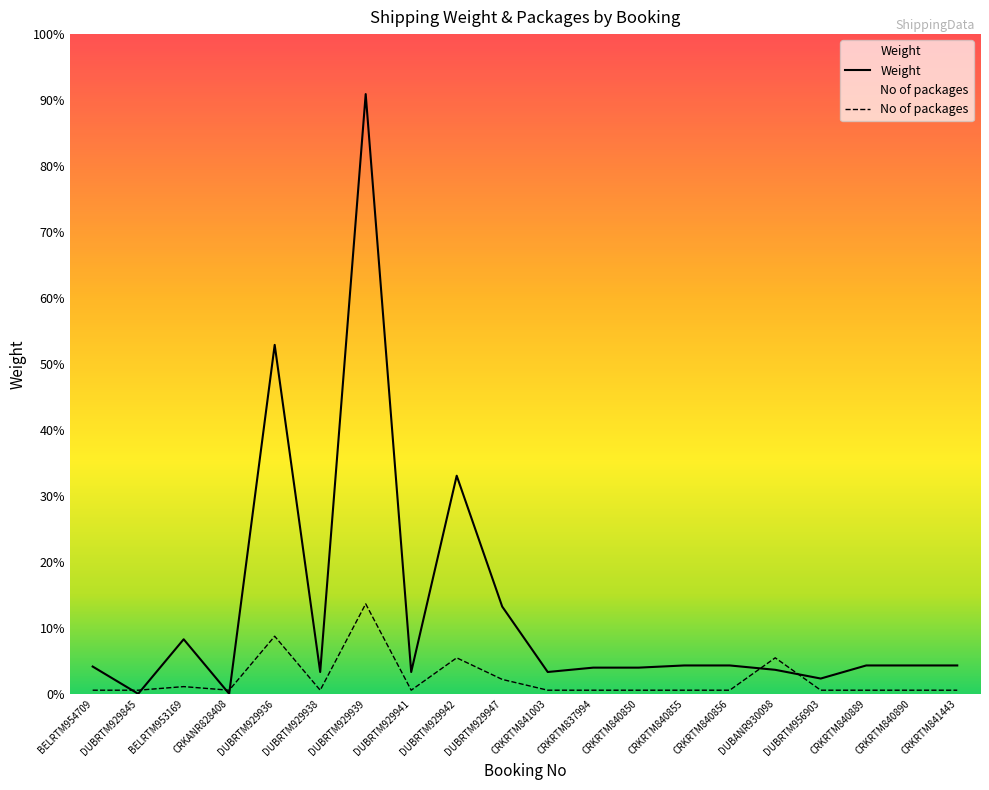

At which label does Weight reach its minimum?

DUBRTM929845